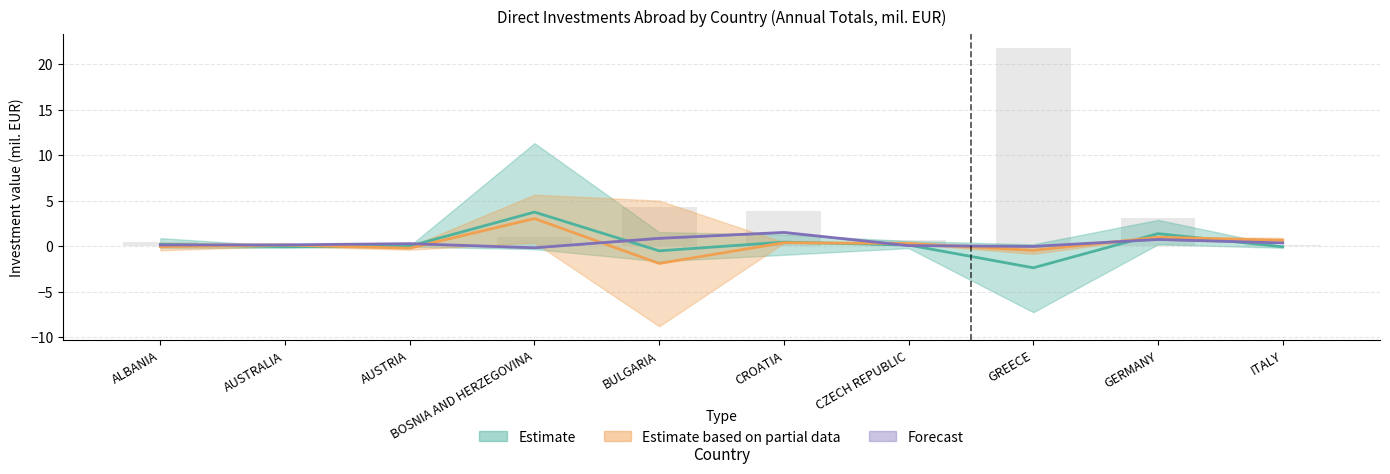

What is the approximate value of Total 2014 at GREECE?

-0.1